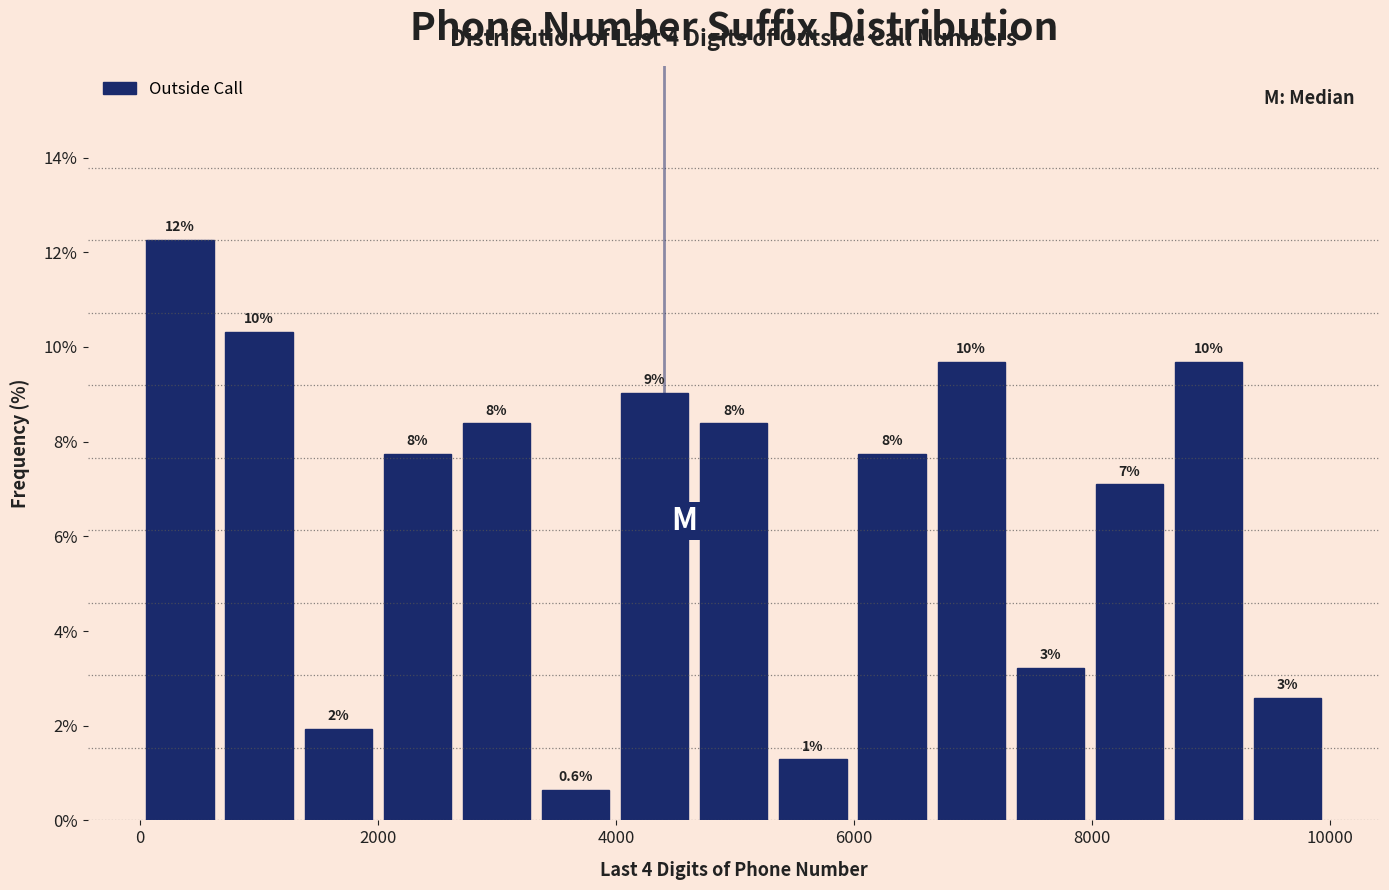

Read against the x-axis, roughly where is the centre of the tallest bar?

400